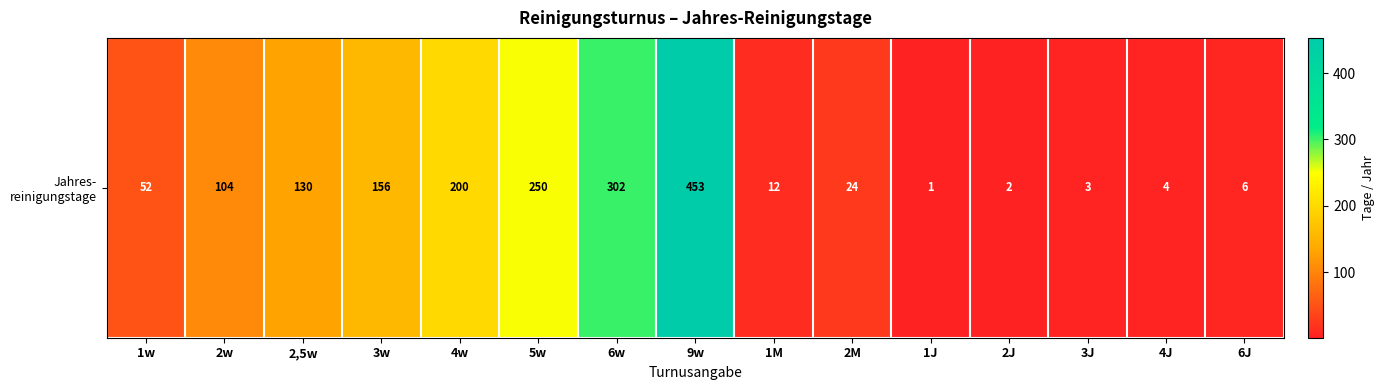

What is the approximate value at 1w, to the nearest 10?

50